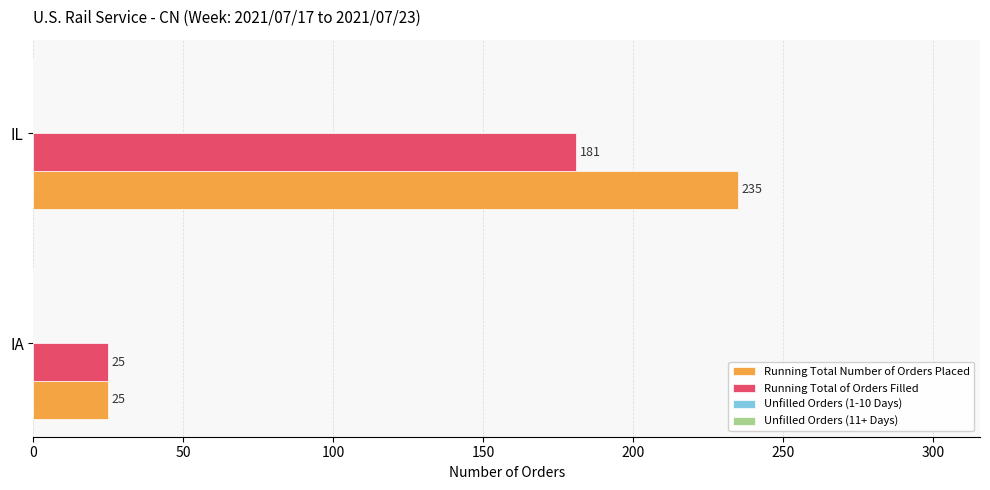

What is the difference between the maximum and minimum values in the Running Total of Orders Filled series?

156